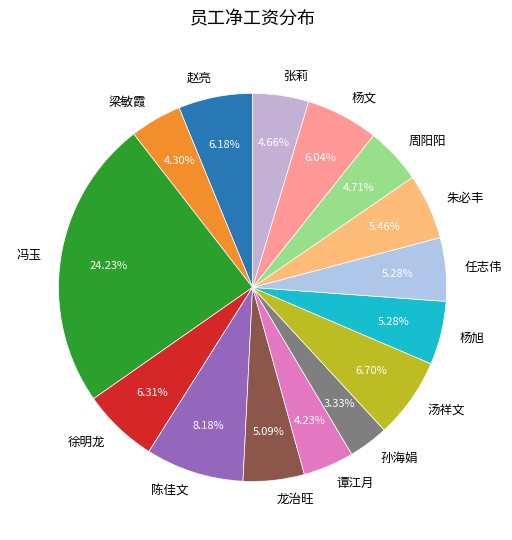

The 孙海娟 slice represents 3% of the pie. True or false?

True